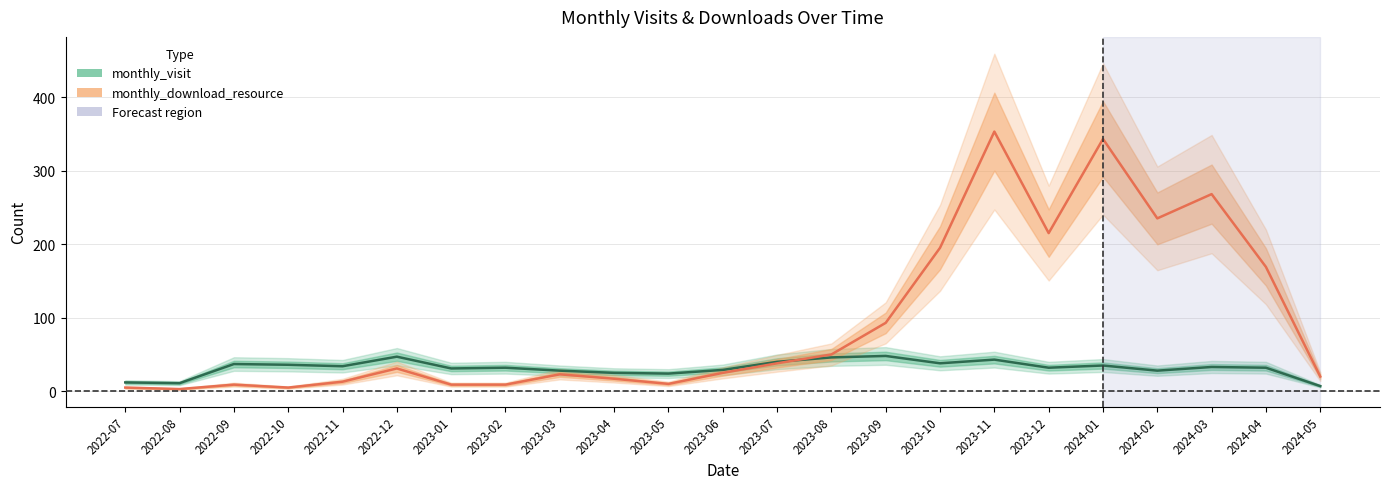

The monthly_download_resource series shows 24 at 2023-07. True or false?

False